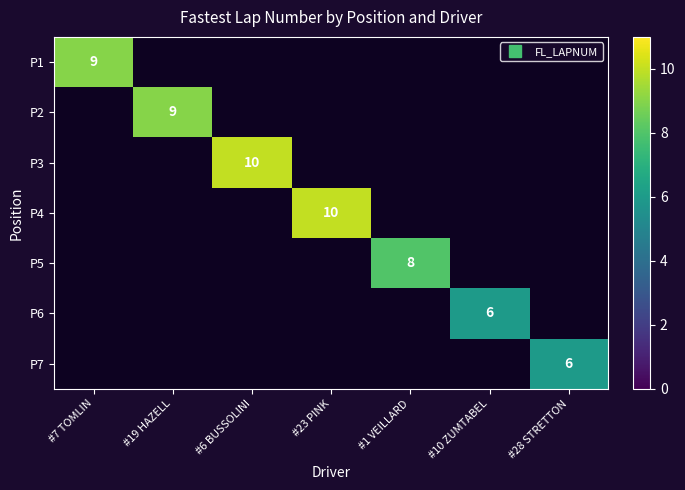

At how many categories does at least one series exceed 9?

2